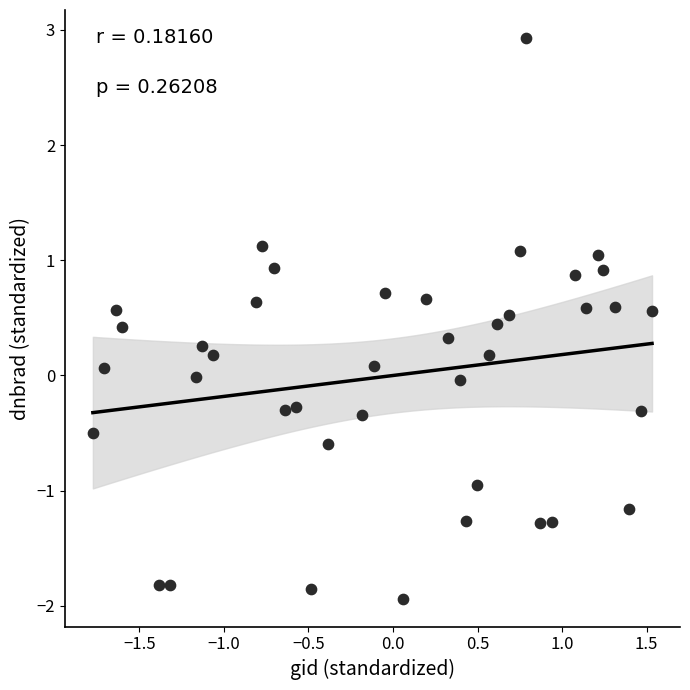

What is the range of X values (max minus min)?

3.3